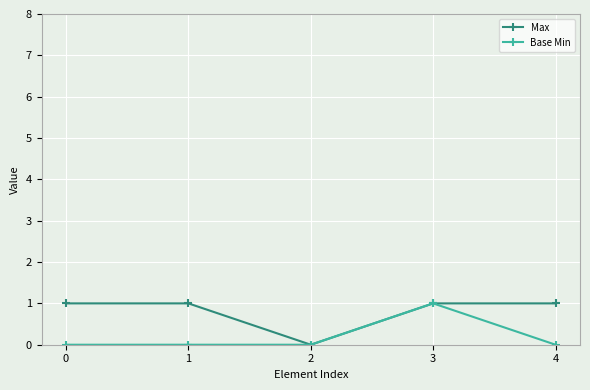

Rank the series by their average value, from highest to lowest.

Max, Base Min